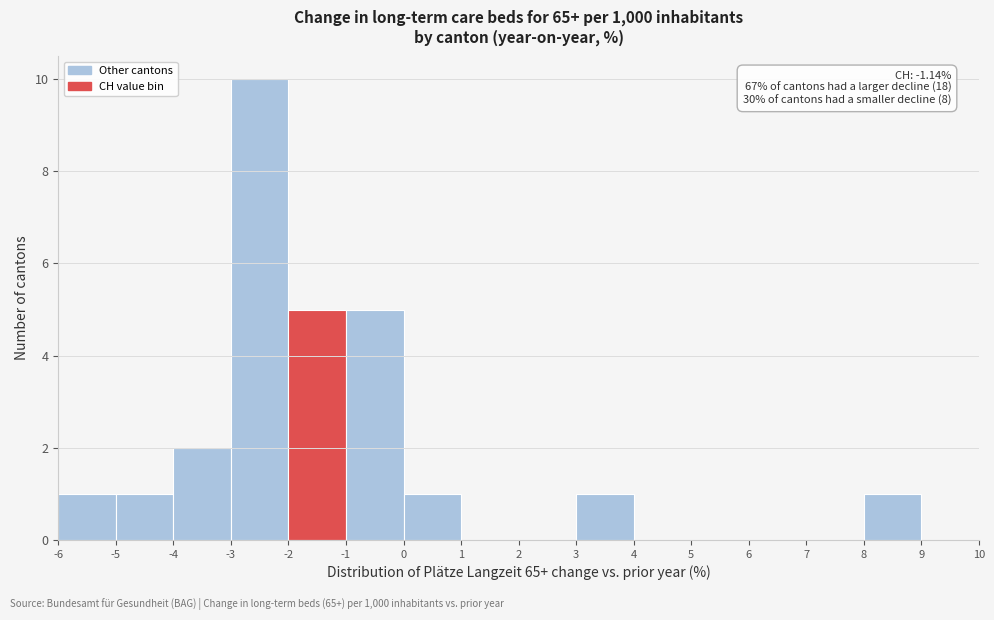

Which range on the x-axis has the tallest bar?

-3 to -2